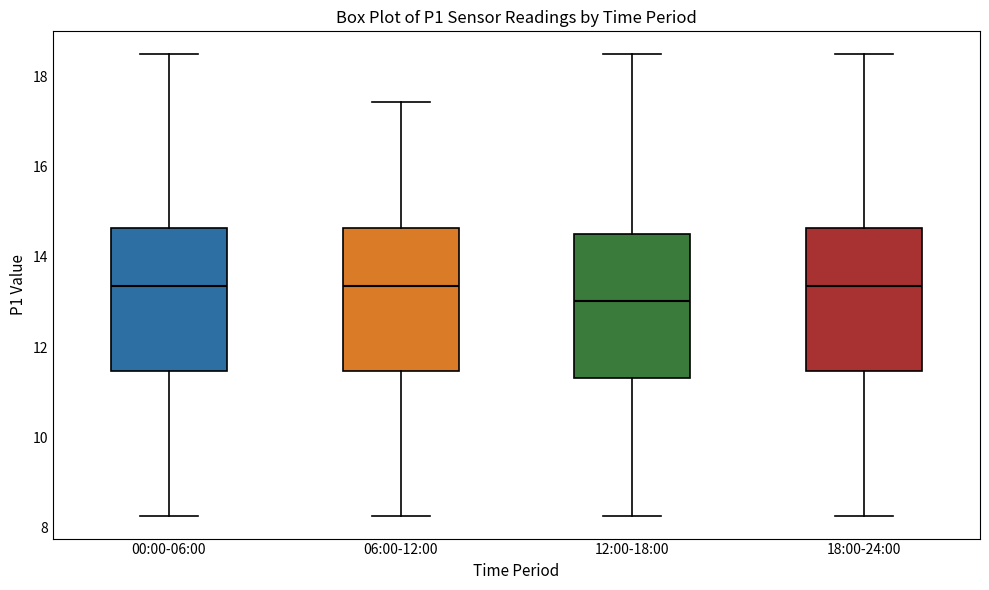

Reading left to right, transcribe this box plot: for each box, give where its median line is, the range the box spans, and where its two whiskers end, as read against the y-axis. The values are not printed on the chart, so give them approximately, as read against the axis.

00:00-06:00: median 13.4, box 11.4 to 14.6, whiskers 8.2 to 18.4
06:00-12:00: median 13.4, box 11.4 to 14.6, whiskers 8.2 to 17.4
12:00-18:00: median 13.0, box 11.4 to 14.4, whiskers 8.2 to 18.4
18:00-24:00: median 13.4, box 11.4 to 14.6, whiskers 8.2 to 18.4